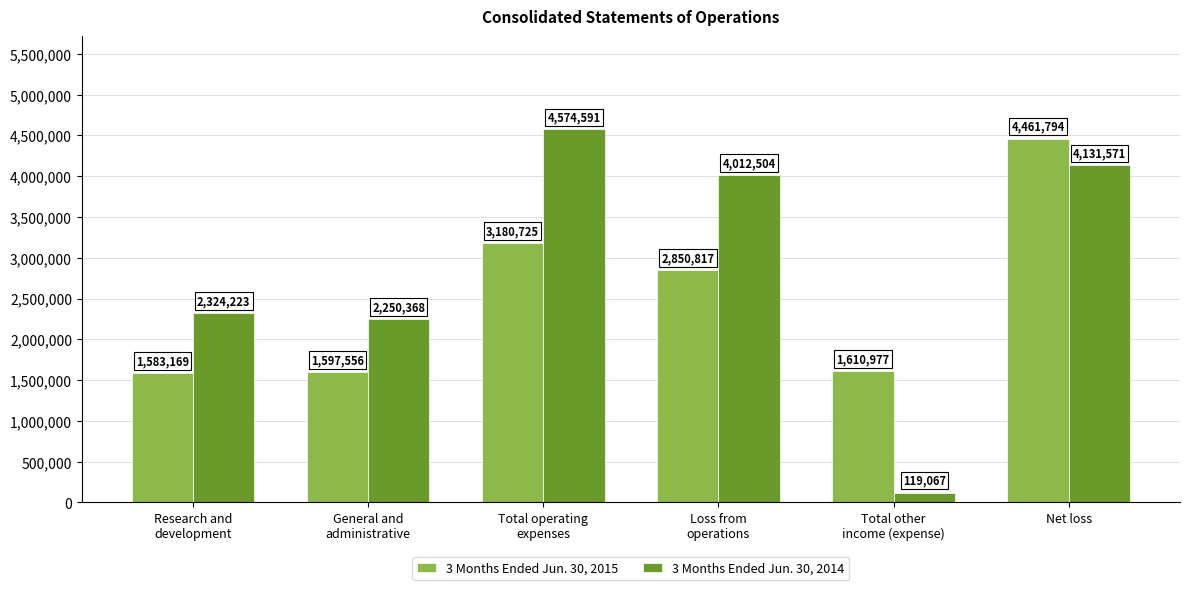

At Total operating
expenses, list the series in order from smallest to largest.

3 Months Ended Jun. 30, 2015, 3 Months Ended Jun. 30, 2014